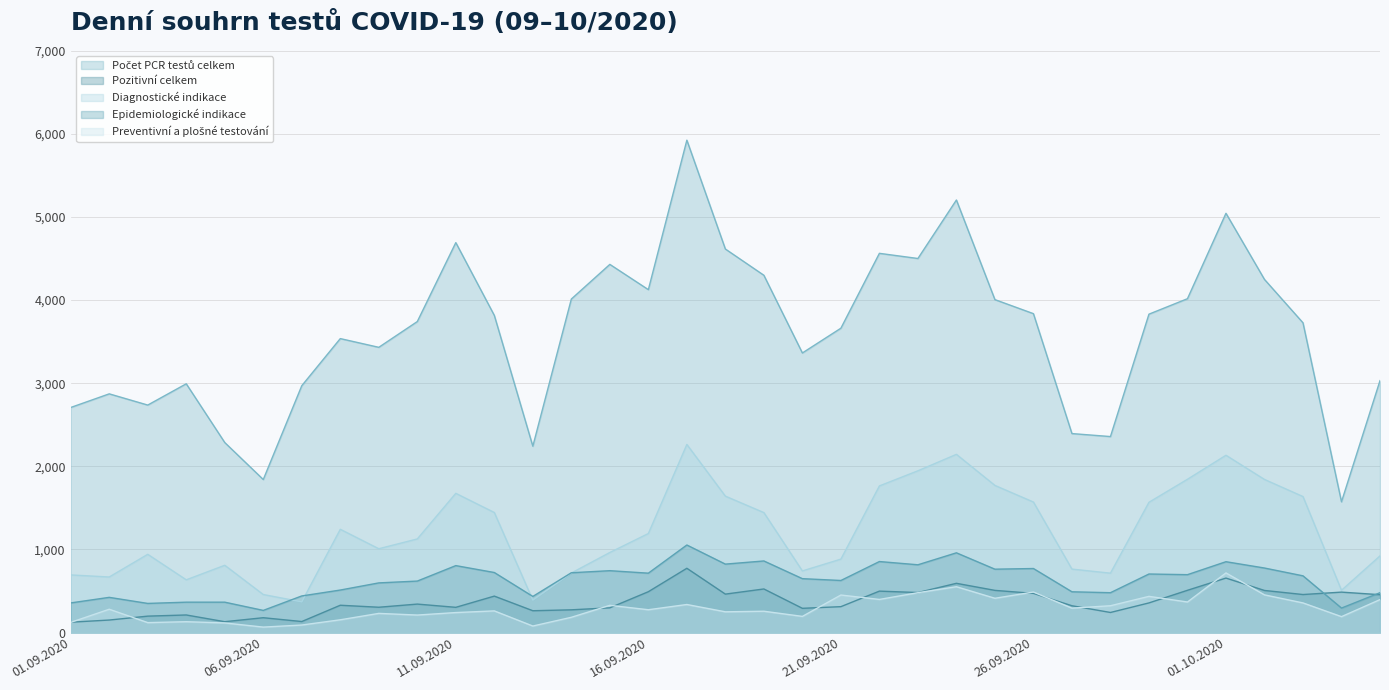

What is the maximum value shown in the chart?

5925